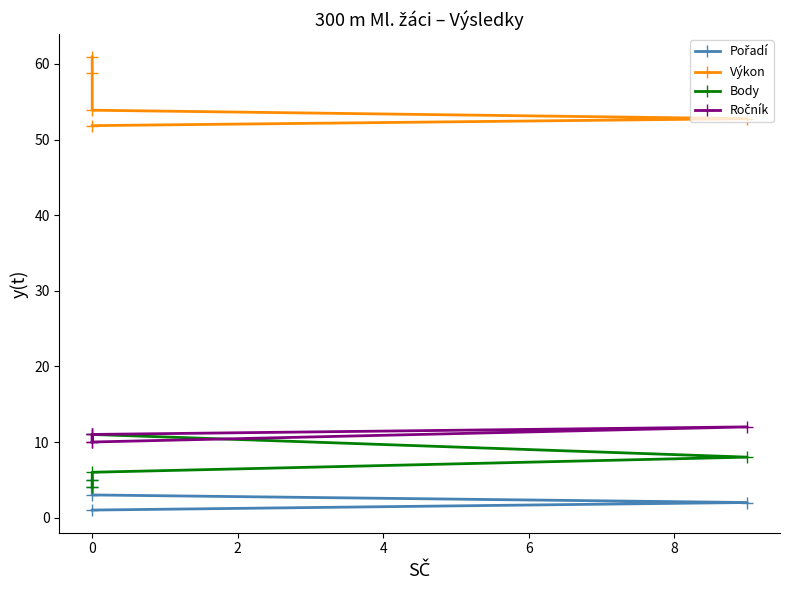

True or false: Pořadí has more than 1 points higher than both neighbors.

False